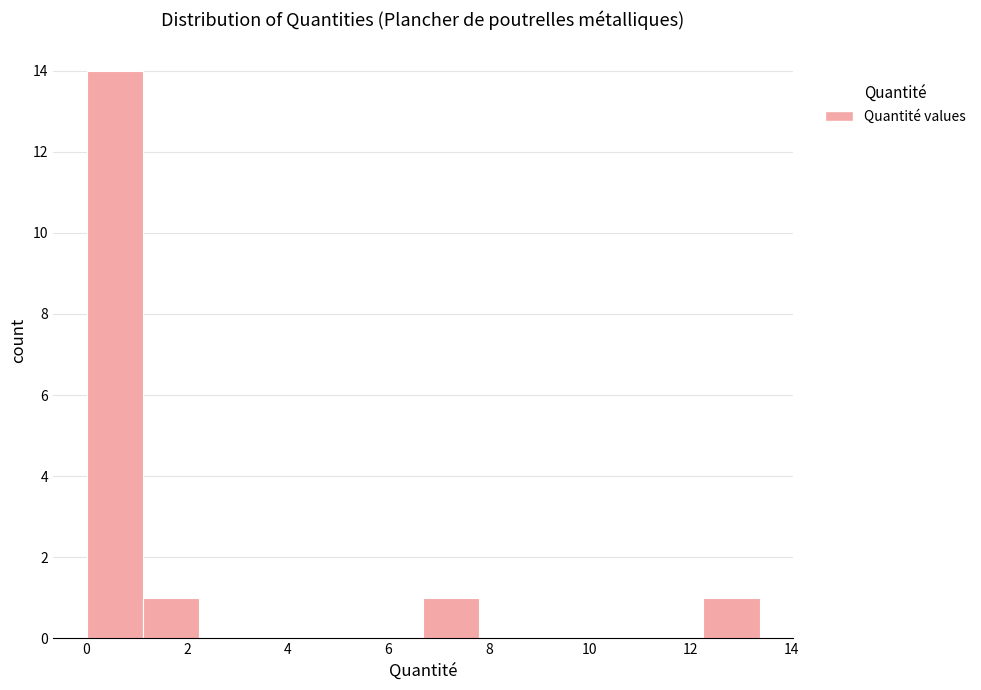

Over which range of the x-axis is the bar tallest?

0.0 to 1.2